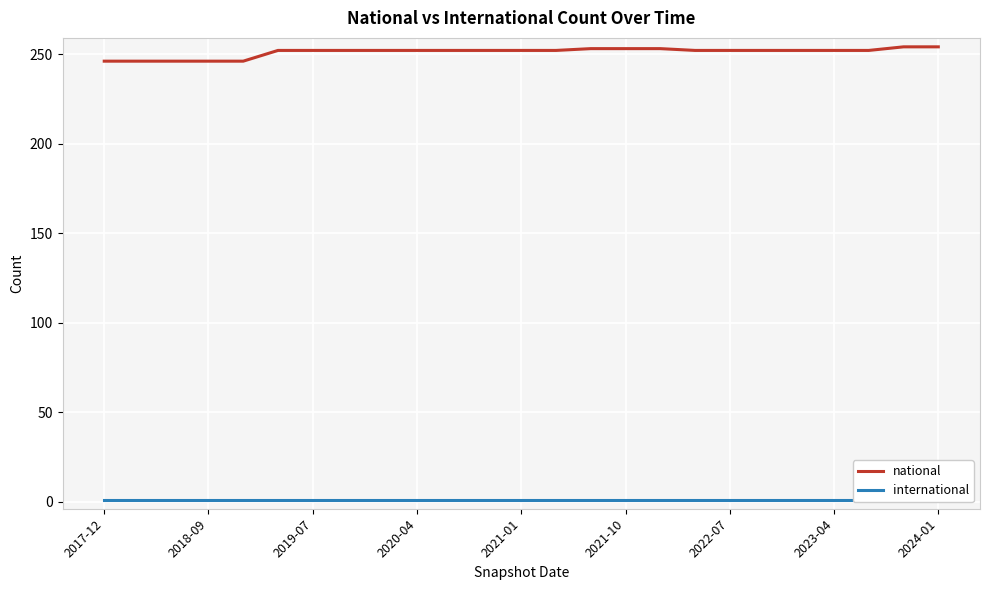

What is the difference between the national values at 2017-12 and 10?

6